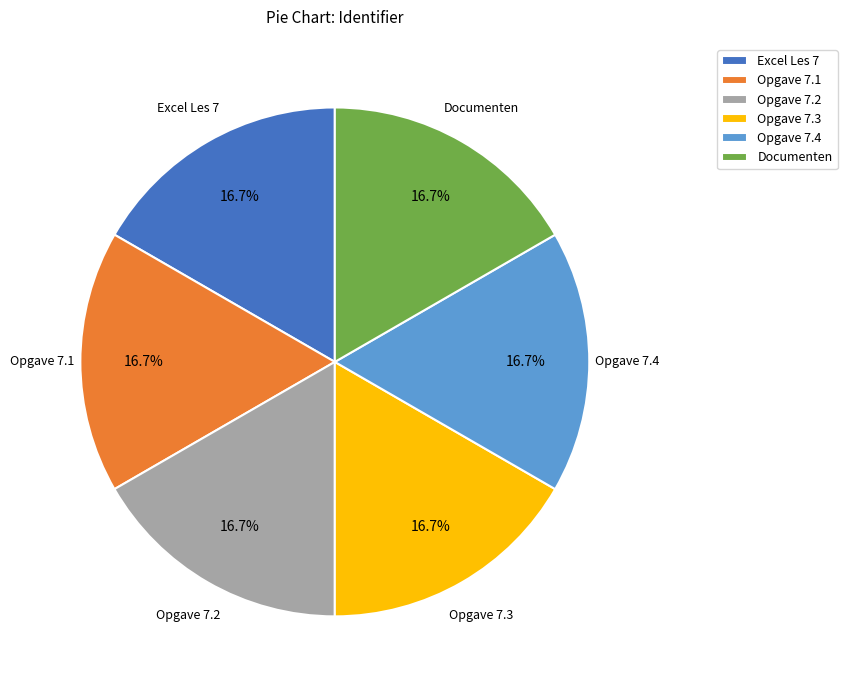

Count the number of slices in the pie.

6